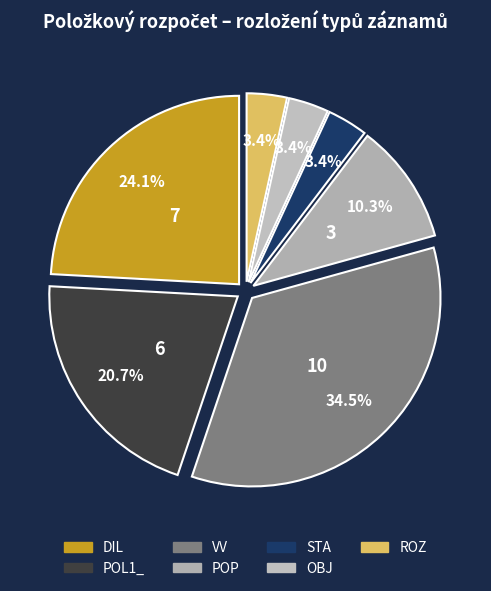

What is the smallest slice in the pie chart?

STA